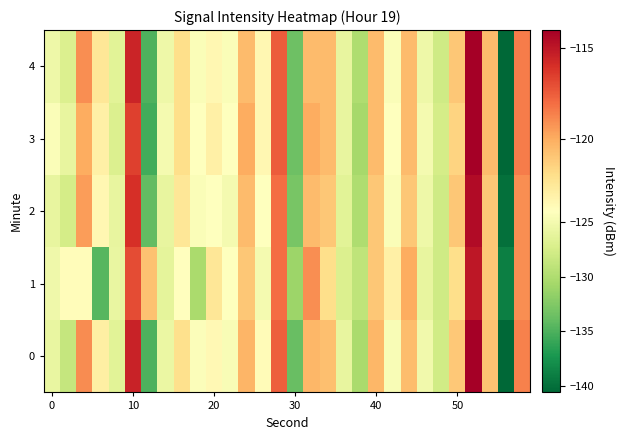

How many data points does each series have?

30